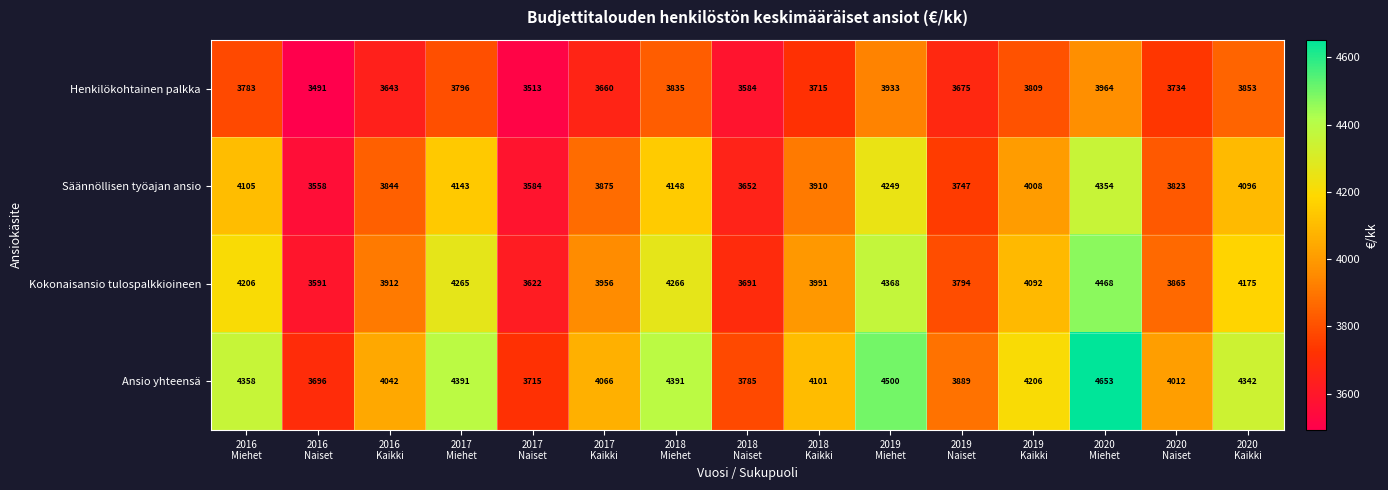

At how many categories does at least one series exceed 4415?

2